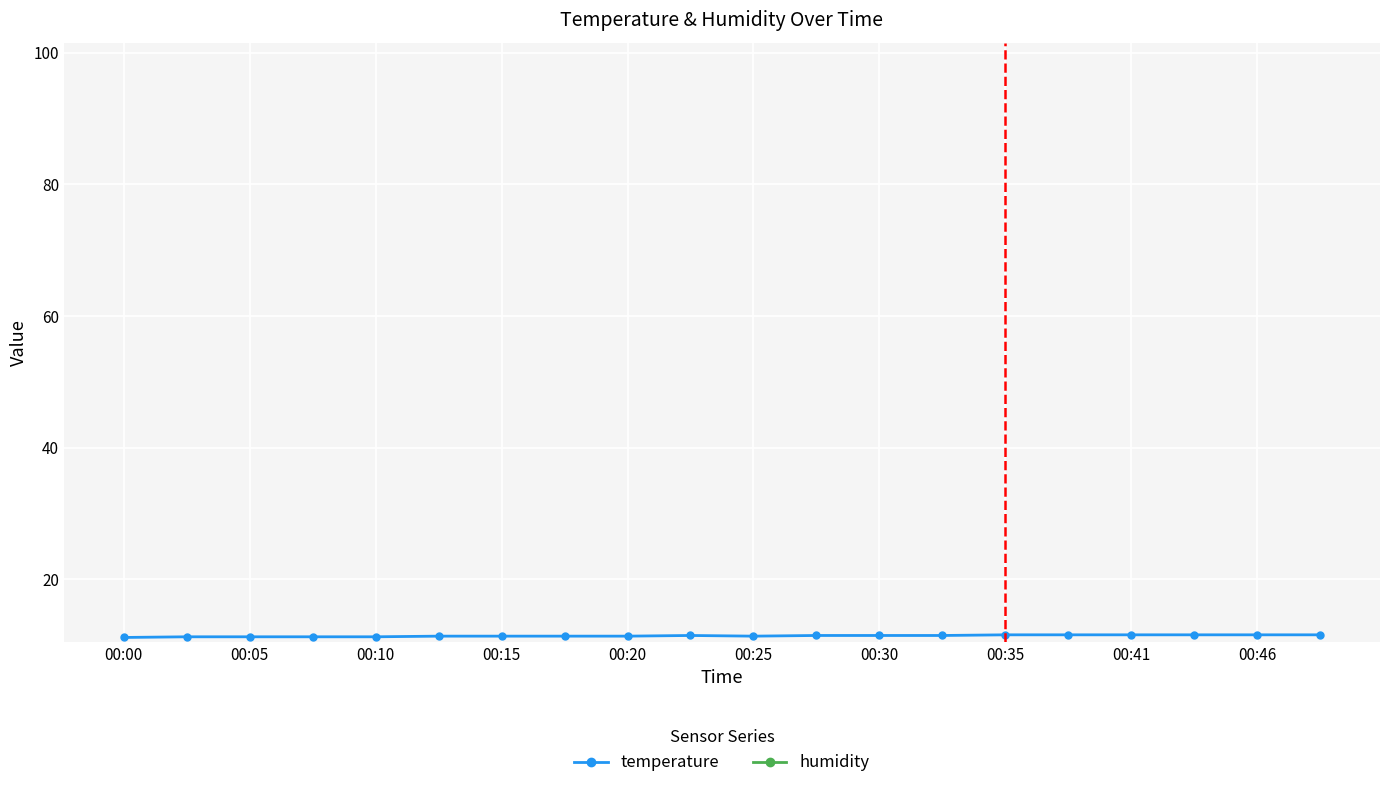

Is it true that temperature equals 6.3 at 00:41?

False